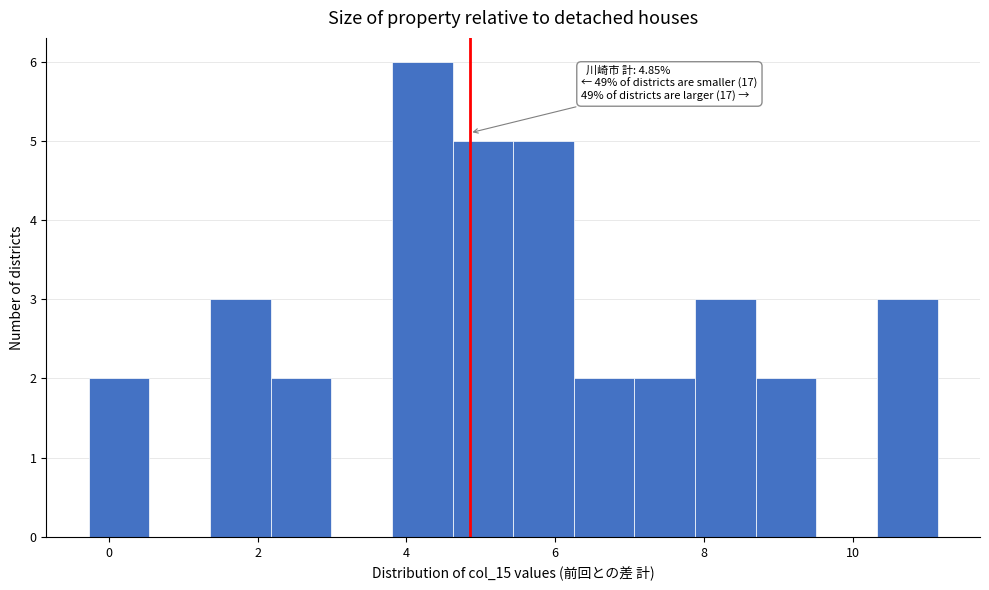

Over which range of the x-axis is the bar tallest?

3.8 to 4.6